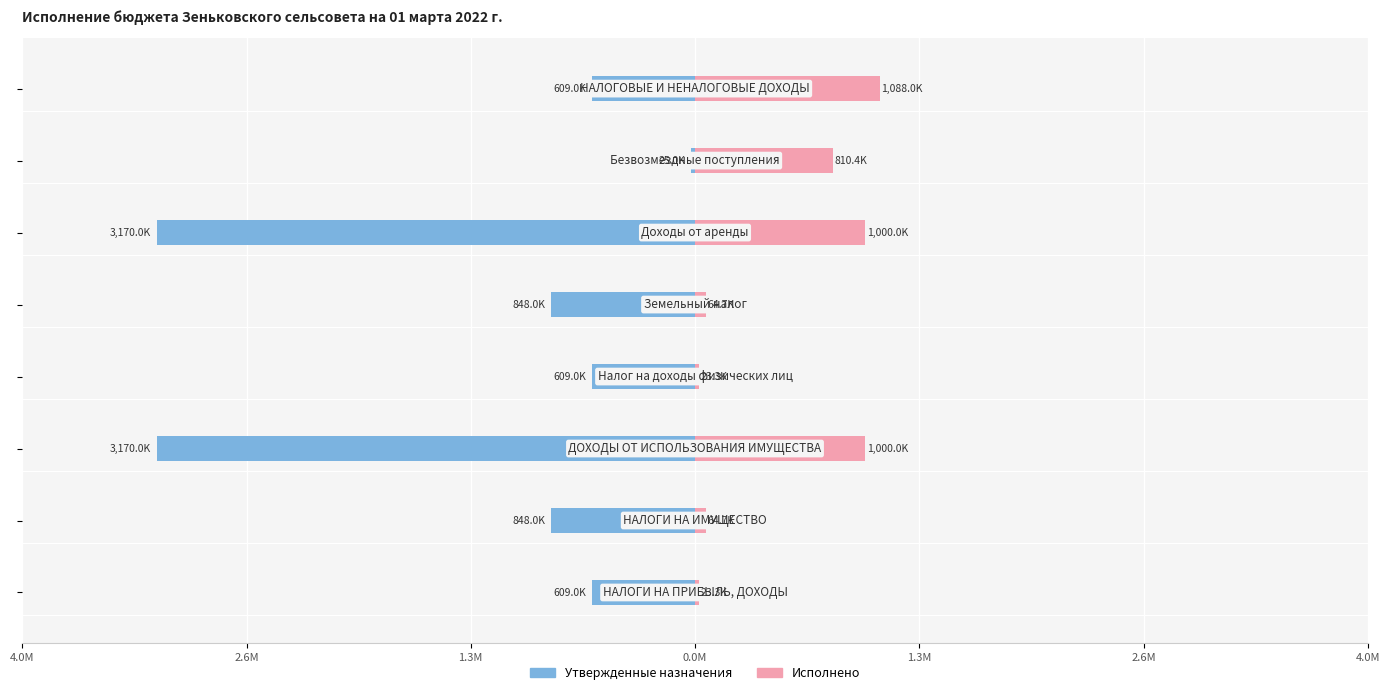

Reading right to left, transcribe all the data shown in this chart.

Утвержденные назначения: -608960.0	-24960.0	-3170000.0	-848000.0	-608960.0	-3170000.0	-848000.0	-608960.0
Исполнено: 1088008.8	810373.8	1000000.0	64692.7	23316.1	1000000.0	64692.7	23316.1